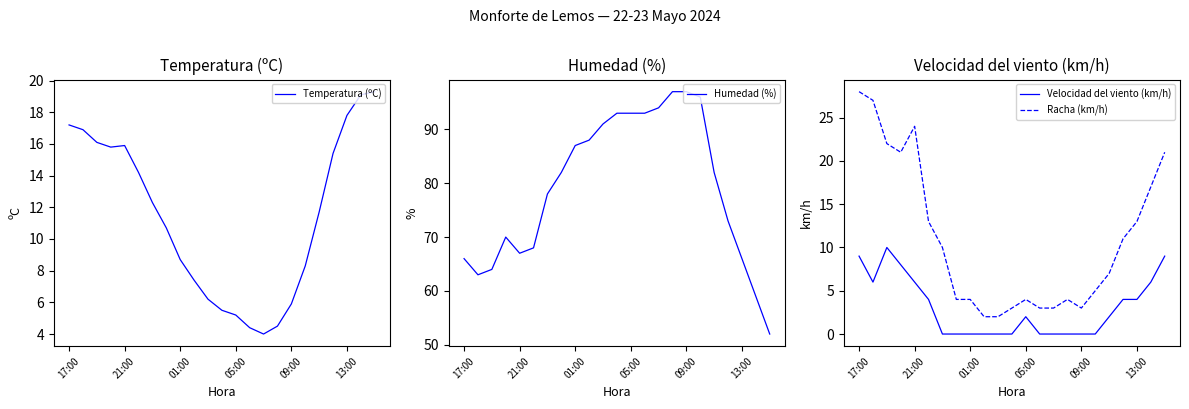

The value of Racha (km/h) at 01:00 is 4. True or false?

True